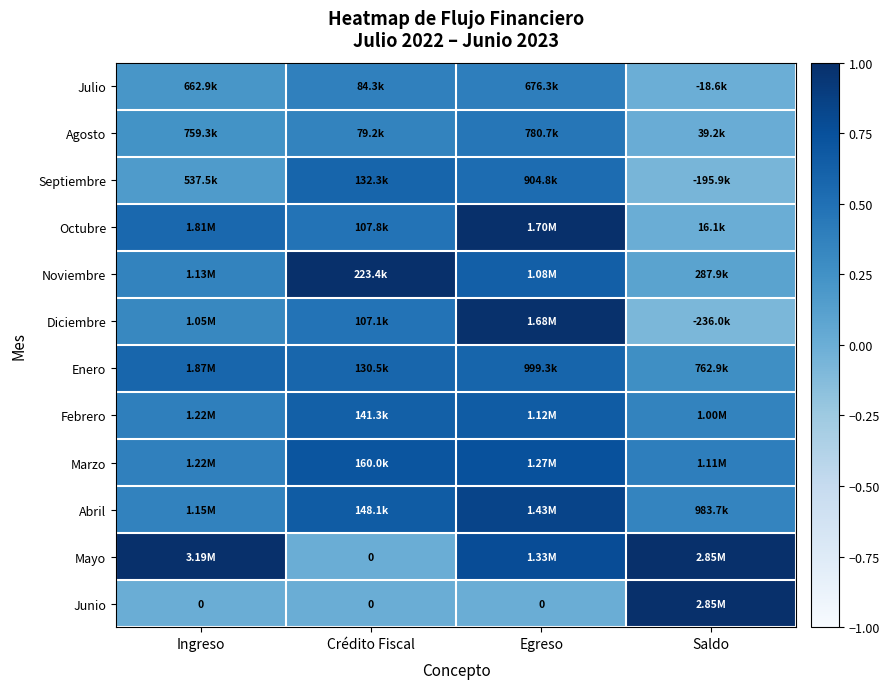

How many data points does each series have?

4